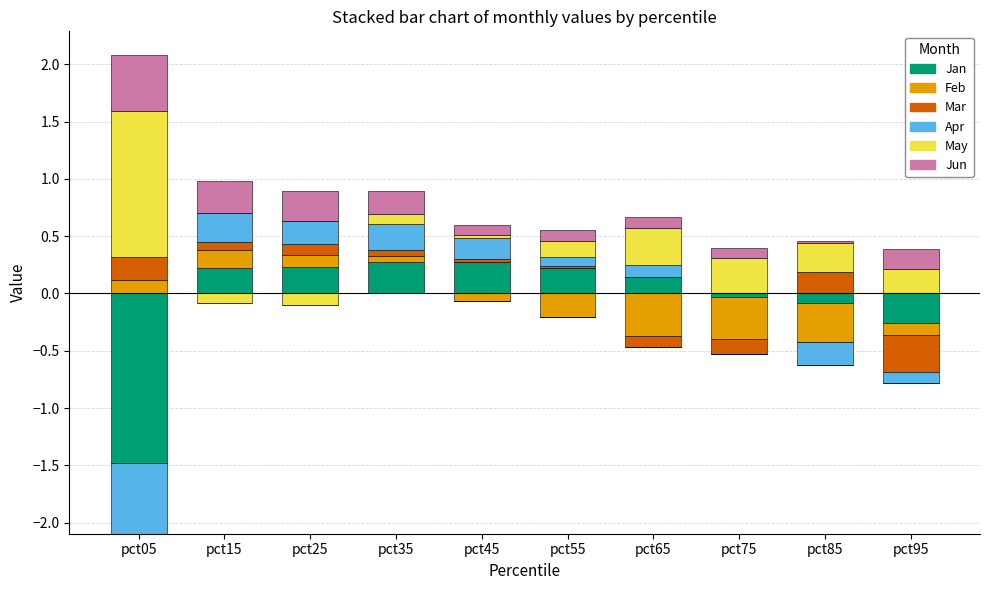

Is the value of Jan at pct35 greater than the value of Apr at pct95?

Yes